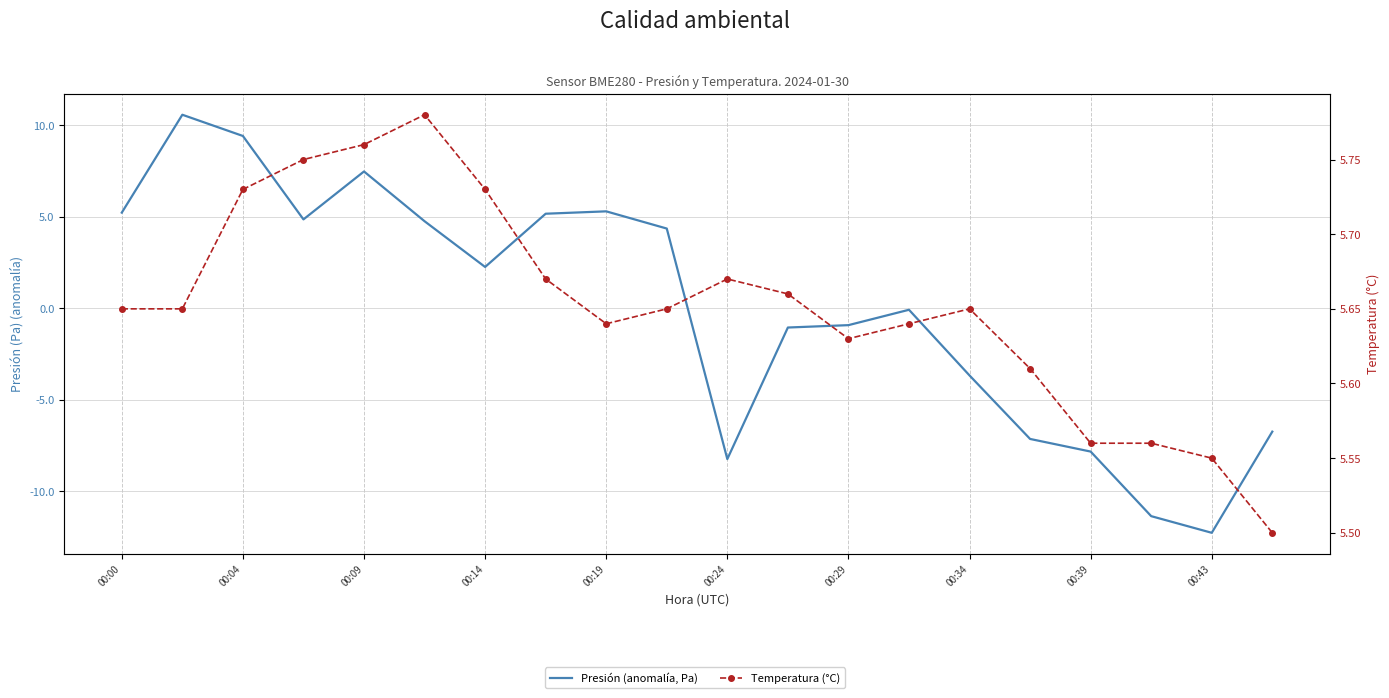

How many data points in Presión (anomalía, Pa) are less than 2?

10